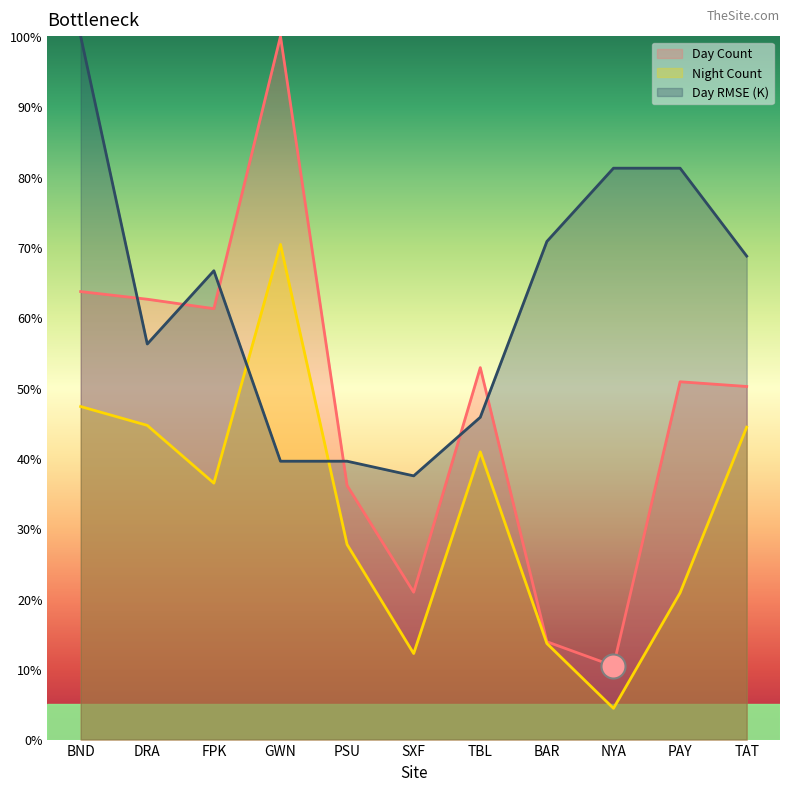

What are all the series names shown in the legend?

Day Count, Night Count, Day RMSE (K)